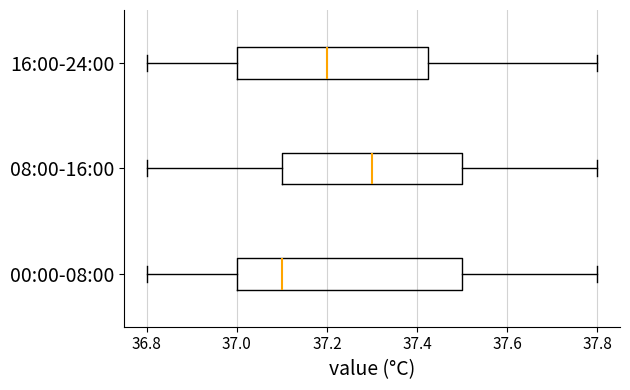

Where does the right whisker of the box for 08:00-16:00 end on the x-axis? The values are not printed on the chart, so give them approximately, as read against the axis.

37.80